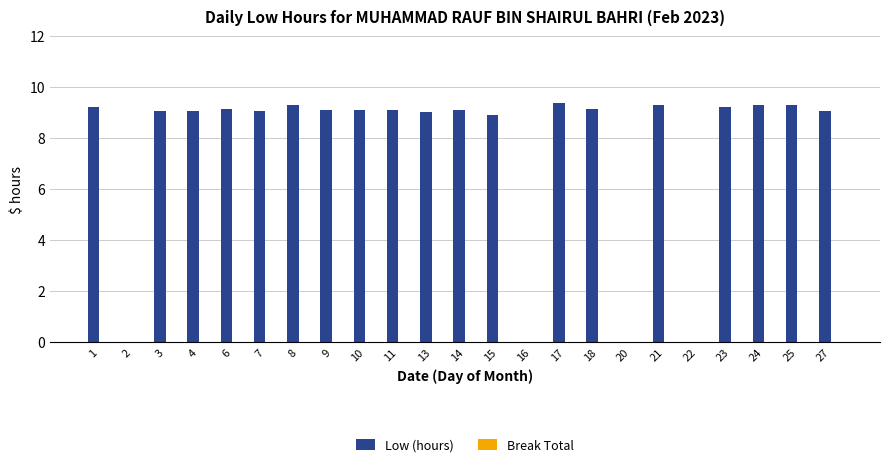

What is the change in value from 11 to 22?

-9.1